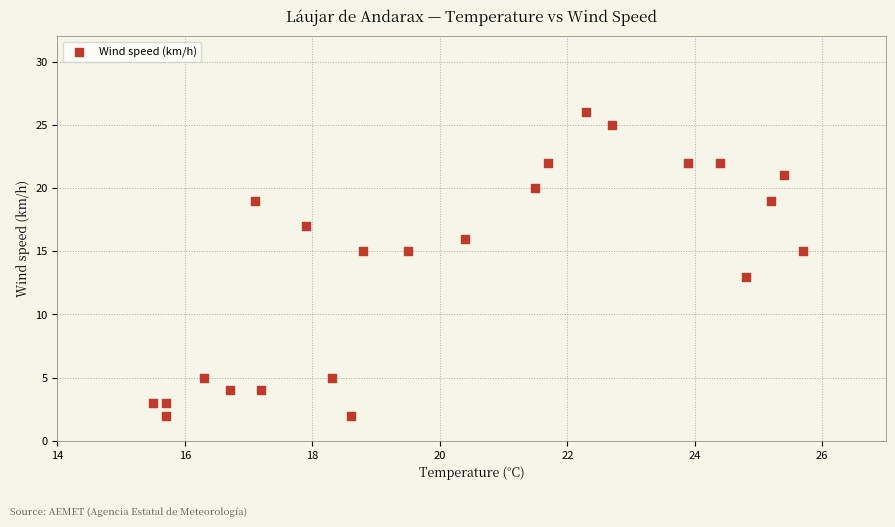

What is the range of Y values (max minus min)?

24